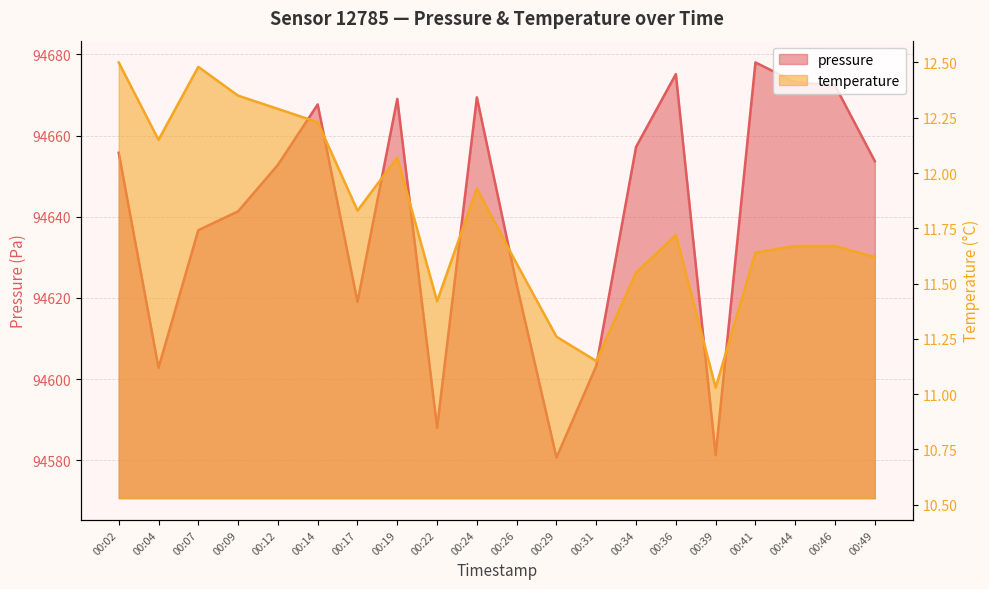

What is the smallest value displayed?

11.0